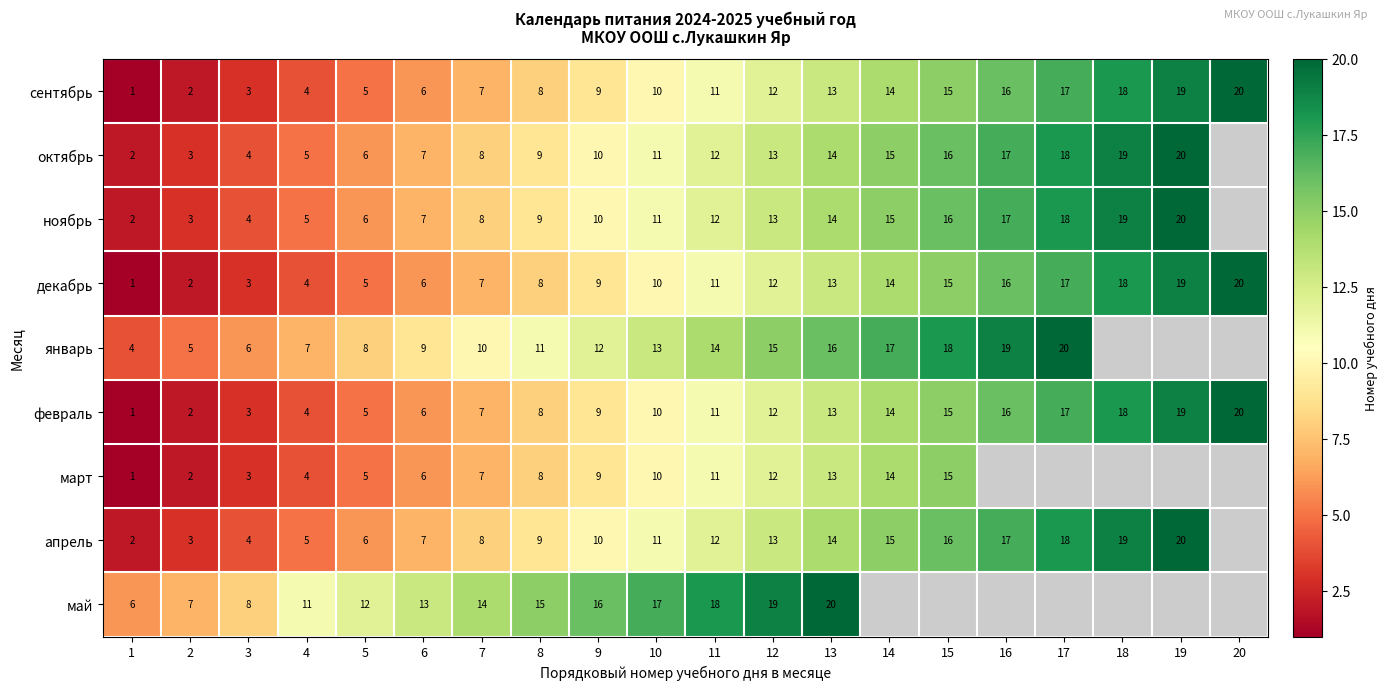

What is the total value across all series at 4?

49